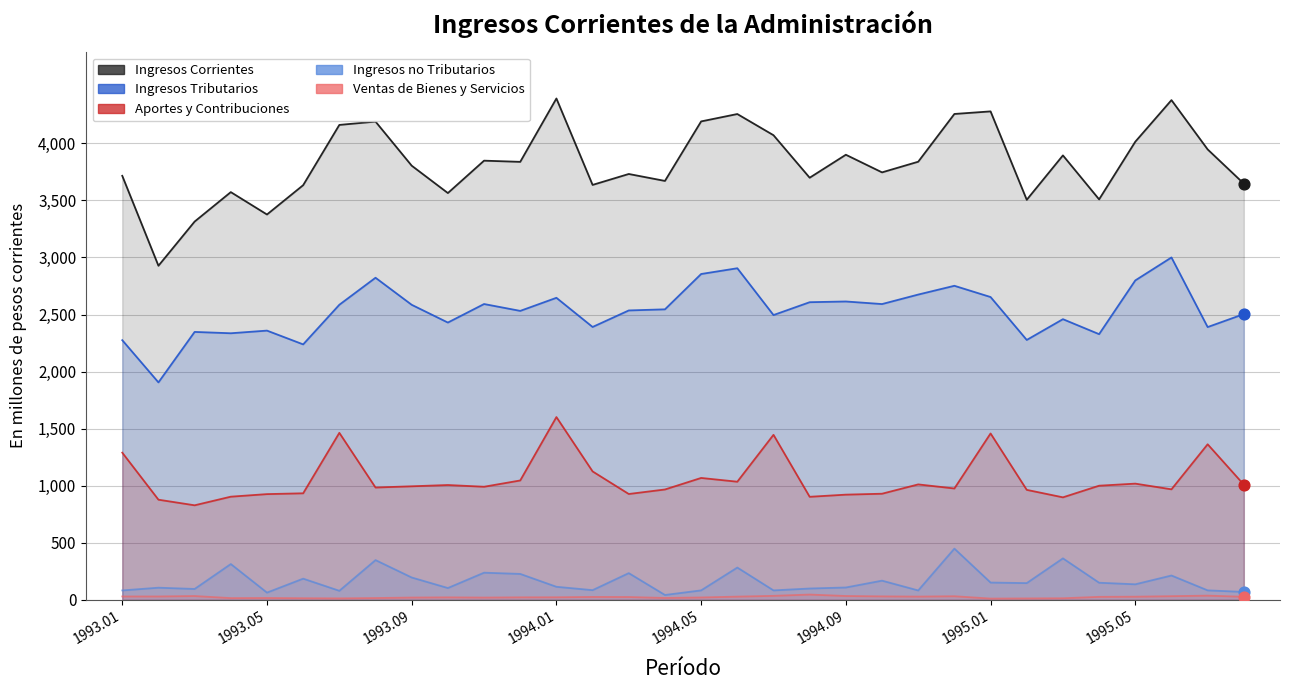

Which series has the largest total across all categories?

Ingresos Corrientes